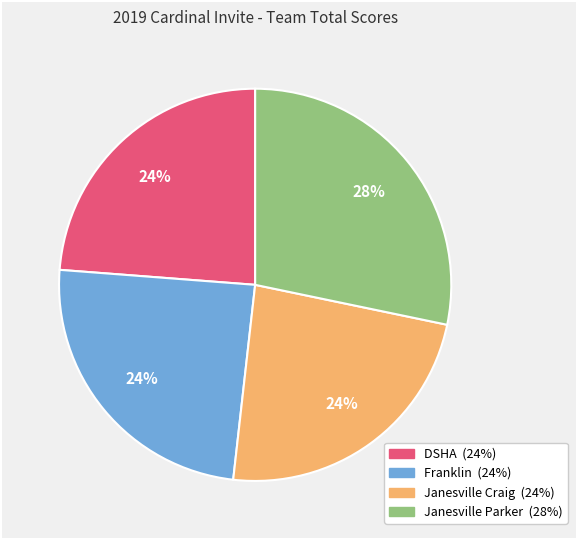

What is the ratio of the value at Janesville Parker to the value at Franklin?

1.2